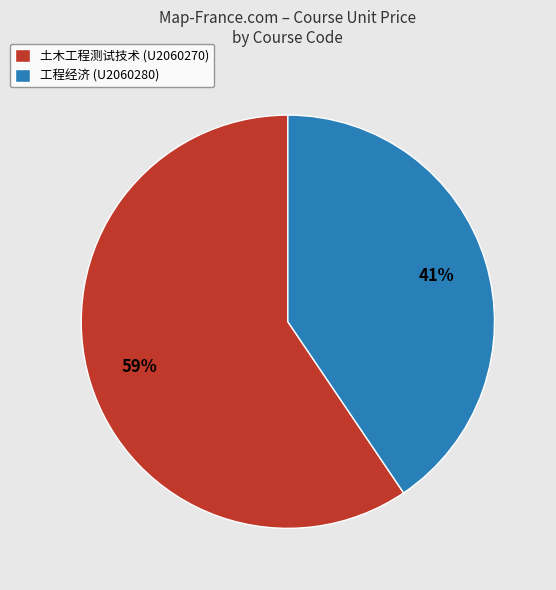

Is the sum of 工程经济 (U2060280) and 土木工程测试技术 (U2060270) greater than half?

Yes